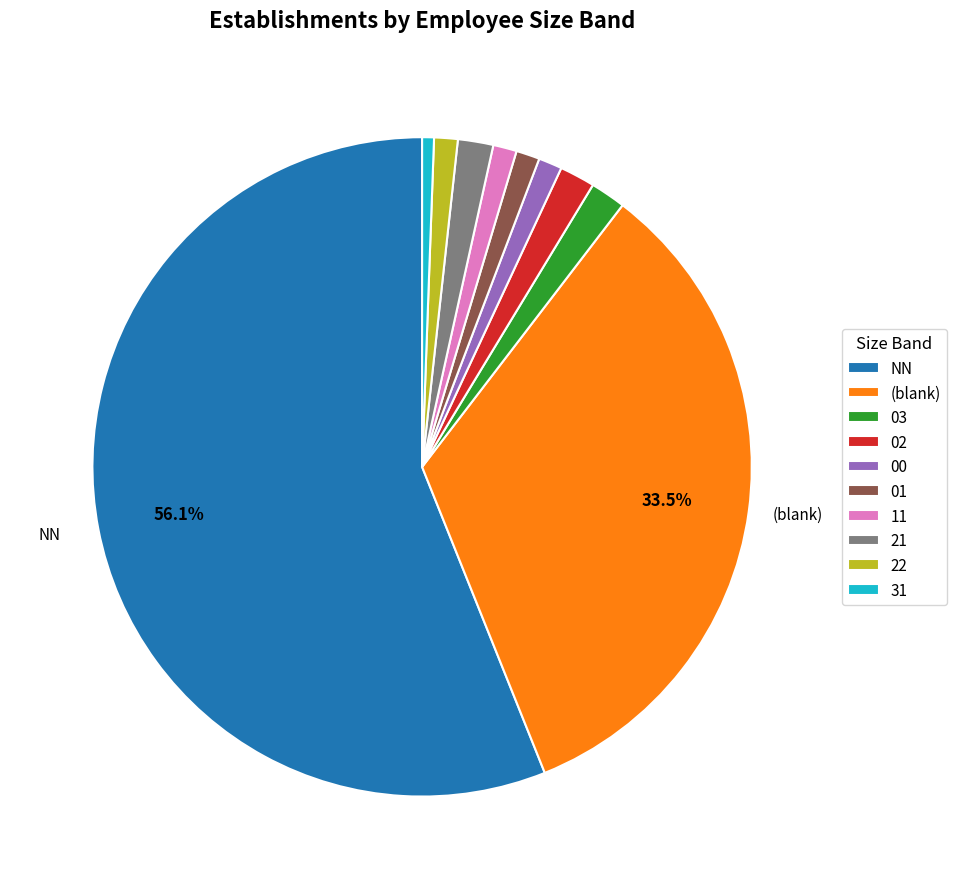

What percentage is the 03 slice, to the nearest percent?

2%